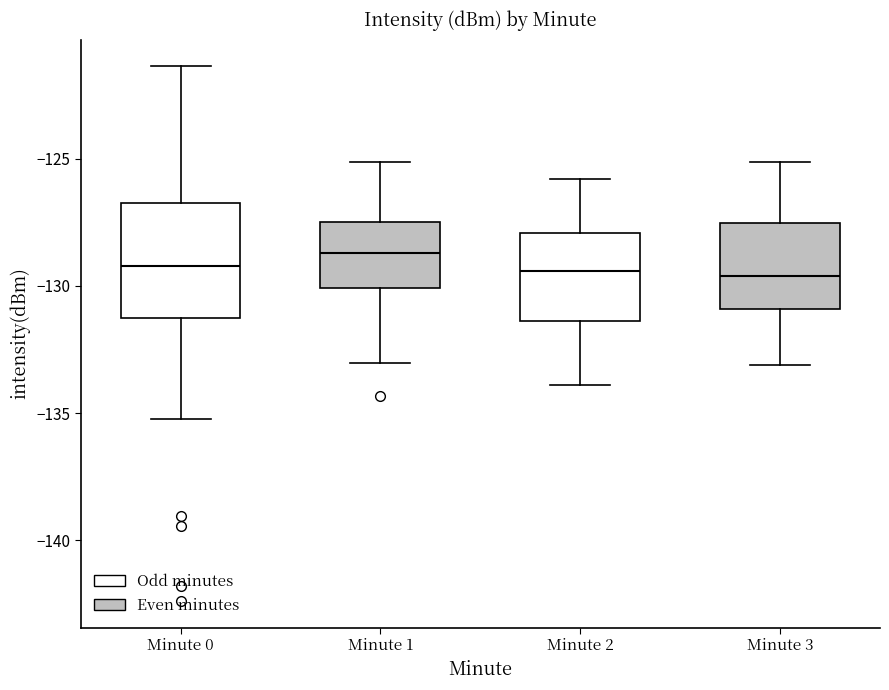

Which box is the tallest, from its lower edge to its upper edge?

Minute 0